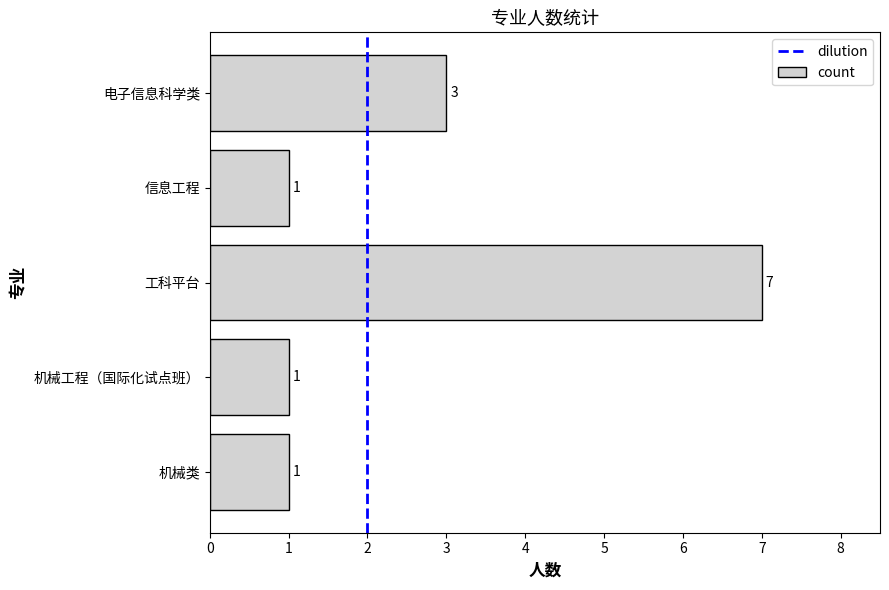

Which category has the highest value across all series?

工科平台